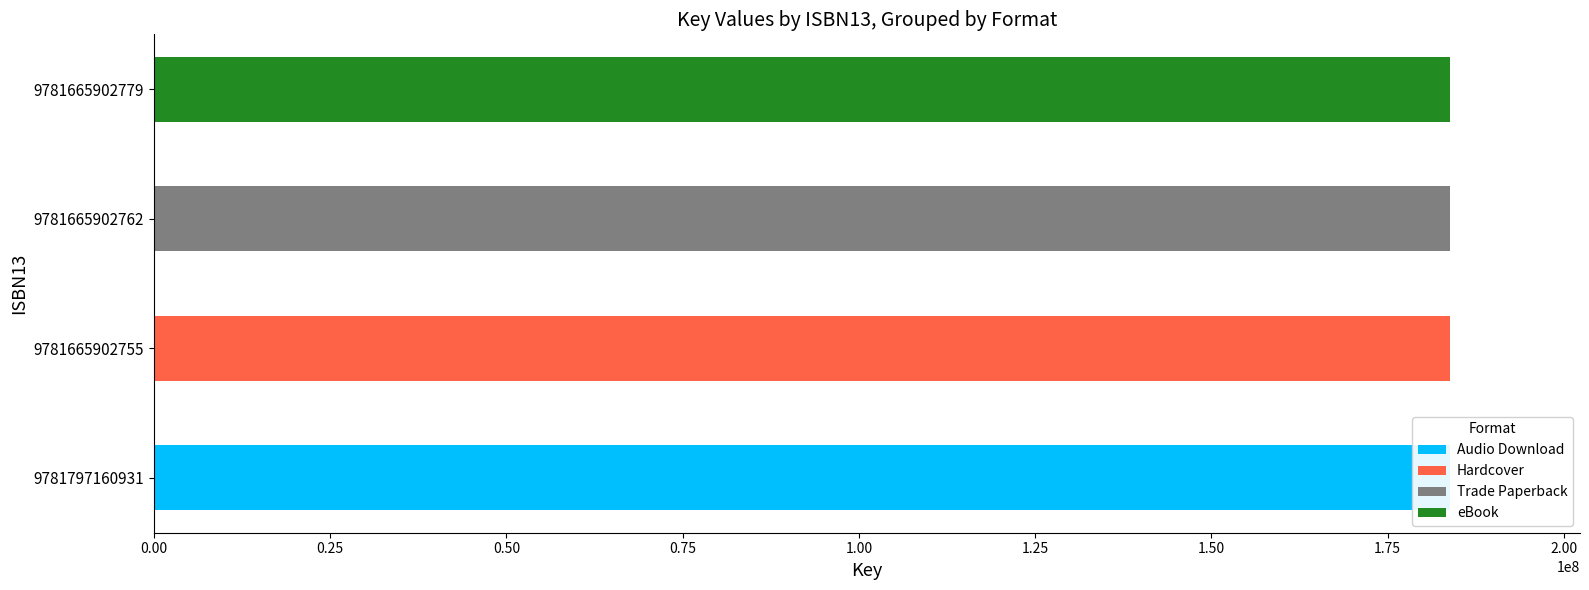

What is the difference between the maximum and minimum values in the Hardcover series?

183887595